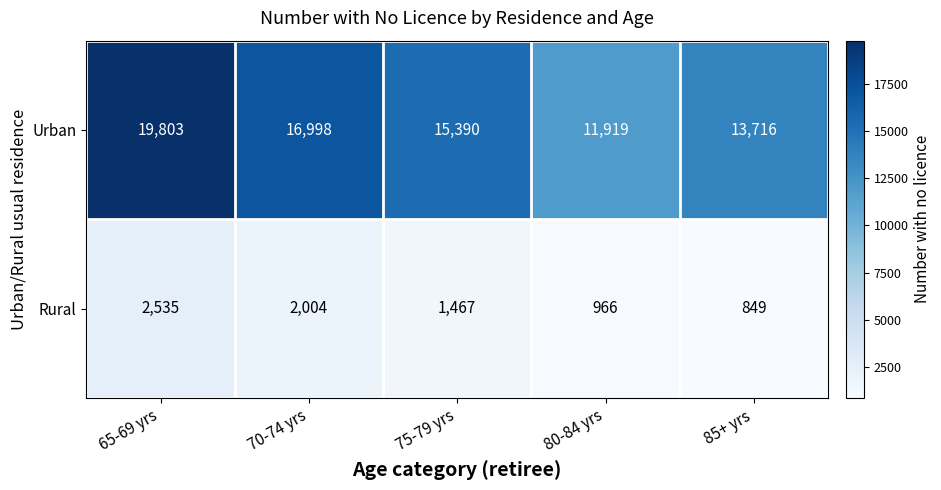

The Rural series shows 1695 at 80-84 yrs. True or false?

False